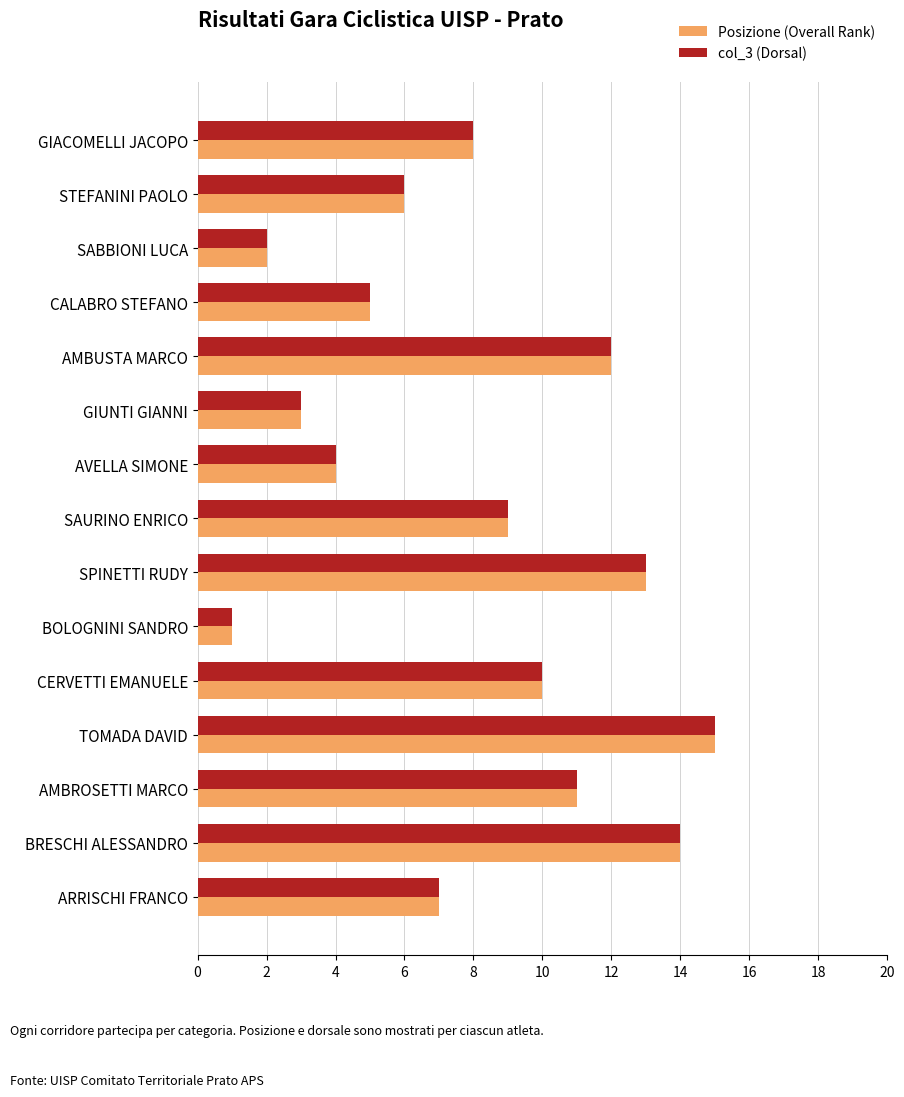

What are all the series names shown in the legend?

Posizione (Overall Rank), col_3 (Dorsal)